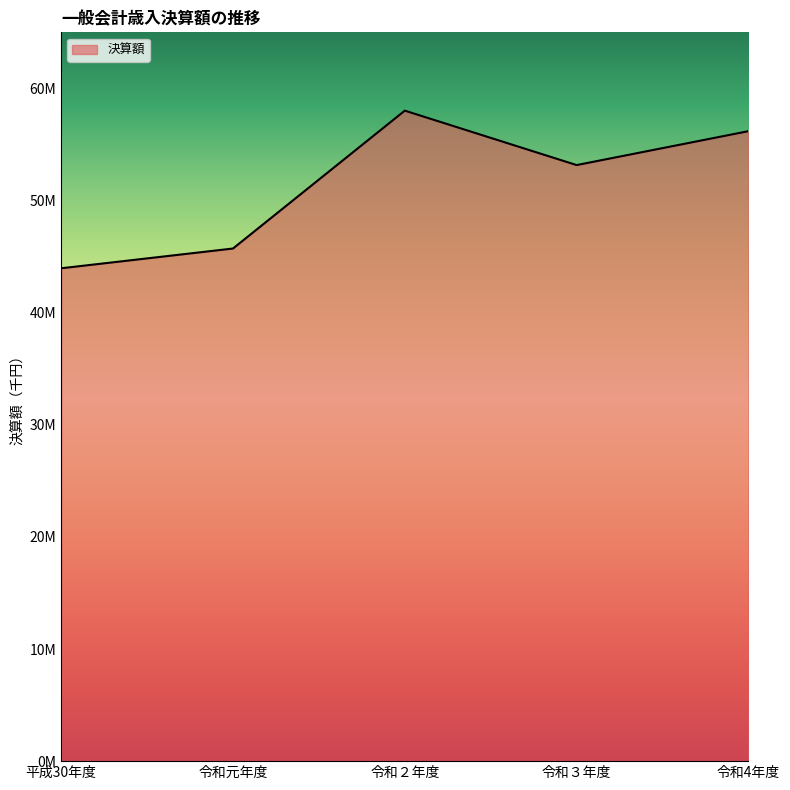

Where does the data first go above 53160897?

令和２年度